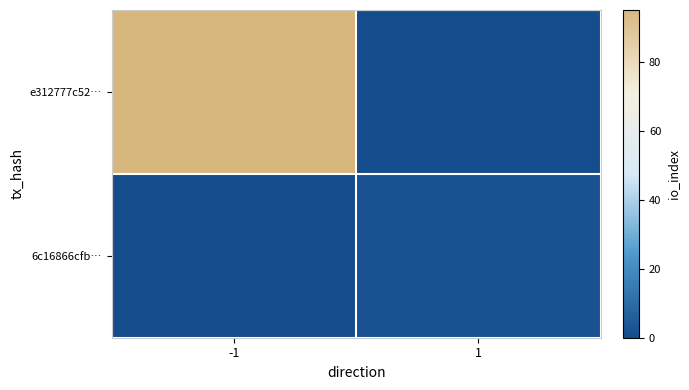

List the series in order of their peak value, highest first.

e312777c52…, 6c16866cfb…